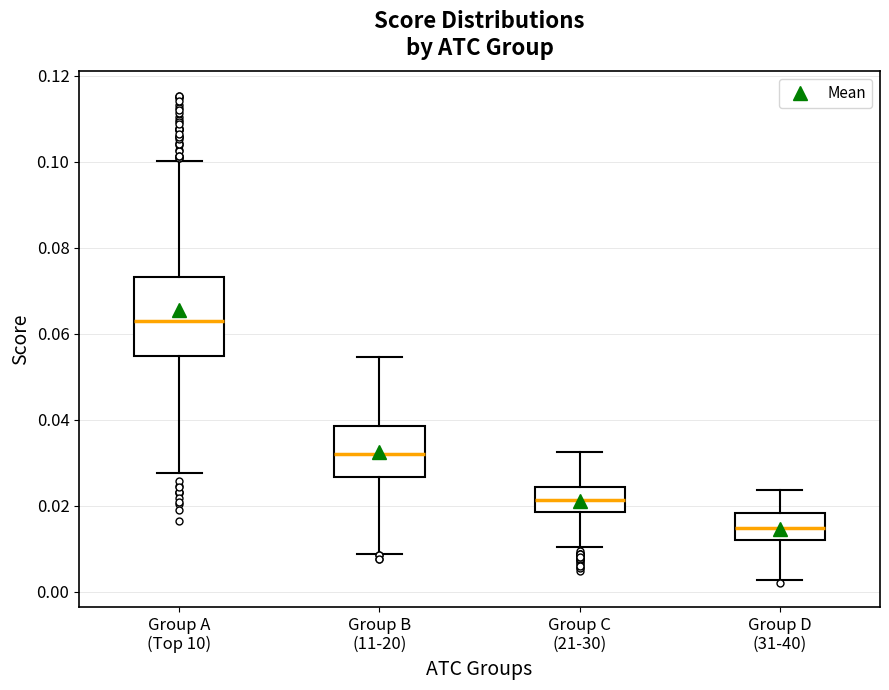

Reading left to right, transcribe this box plot: for each box, give where its median line is, the range the box spans, and where its two whiskers end, as read against the y-axis. The values are not printed on the chart, so give them approximately, as read against the axis.

Group A (Top 10): median 0.062, box 0.054 to 0.074, whiskers 0.028 to 0.100
Group B (11-20): median 0.032, box 0.026 to 0.038, whiskers 0.008 to 0.054
Group C (21-30): median 0.022, box 0.018 to 0.024, whiskers 0.010 to 0.032
Group D (31-40): median 0.014, box 0.012 to 0.018, whiskers 0.002 to 0.024